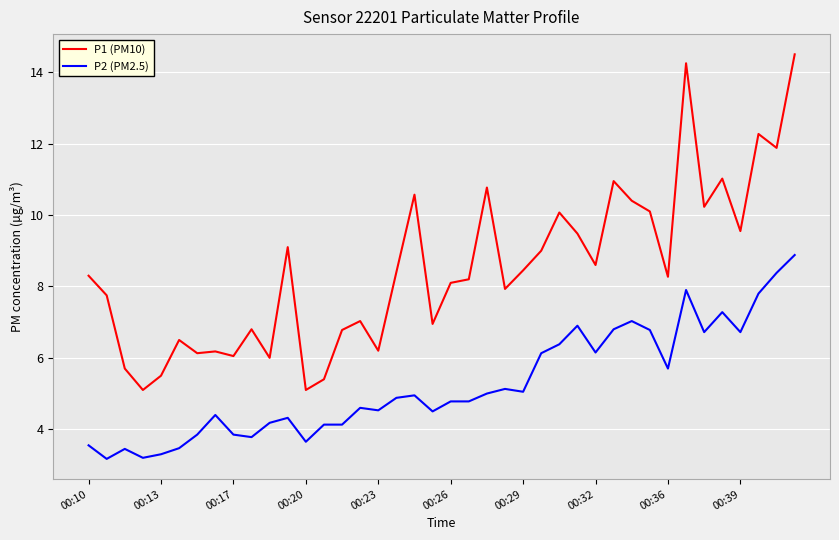

Which series has the widest spread of values?

P1 (PM10)